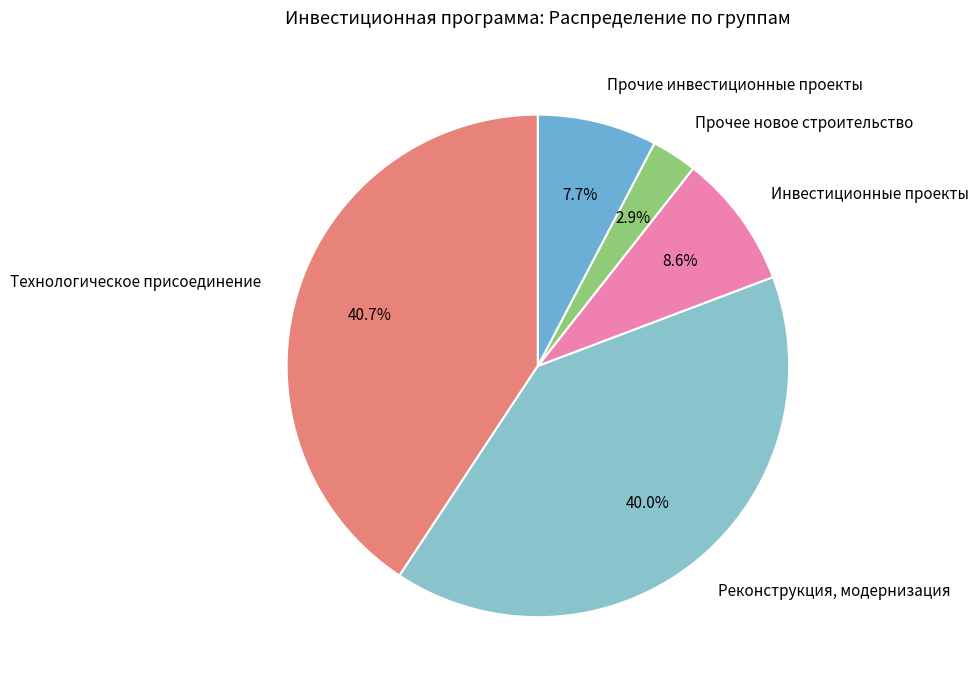

What is the ratio of the value at Инвестиционные проекты to the value at Прочие инвестиционные проекты?

1.1